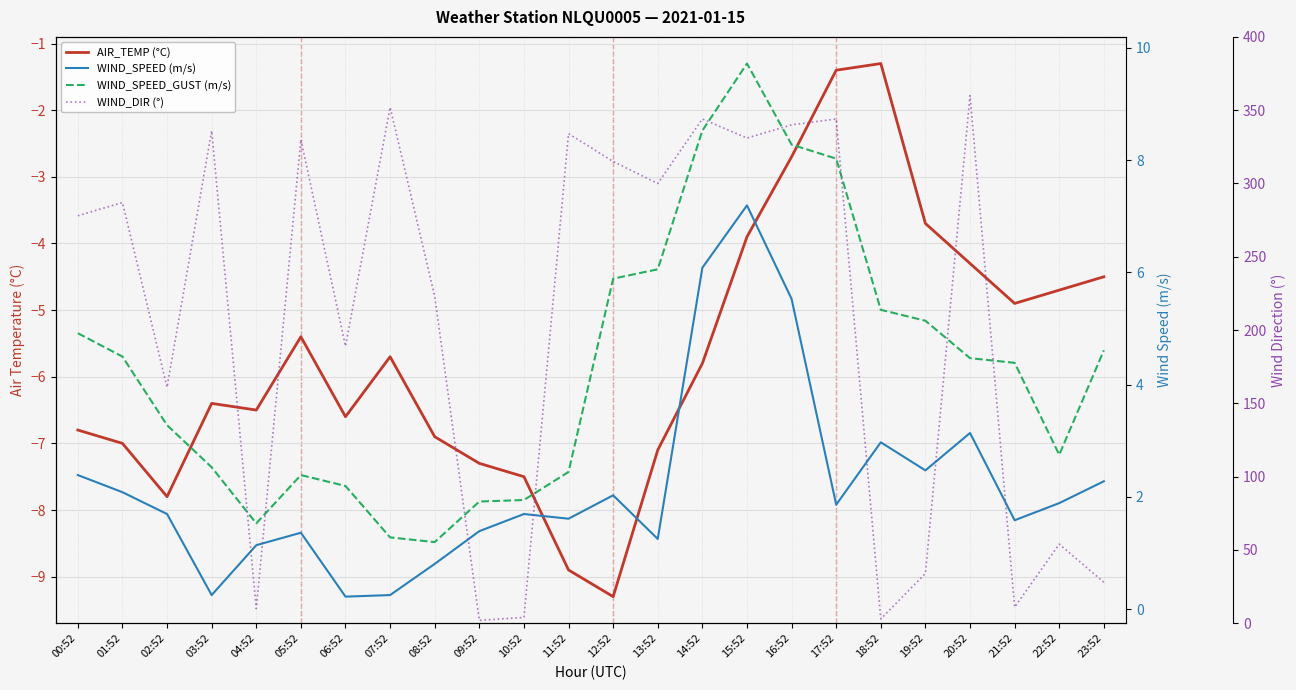

What position from the right is 07:52?

17